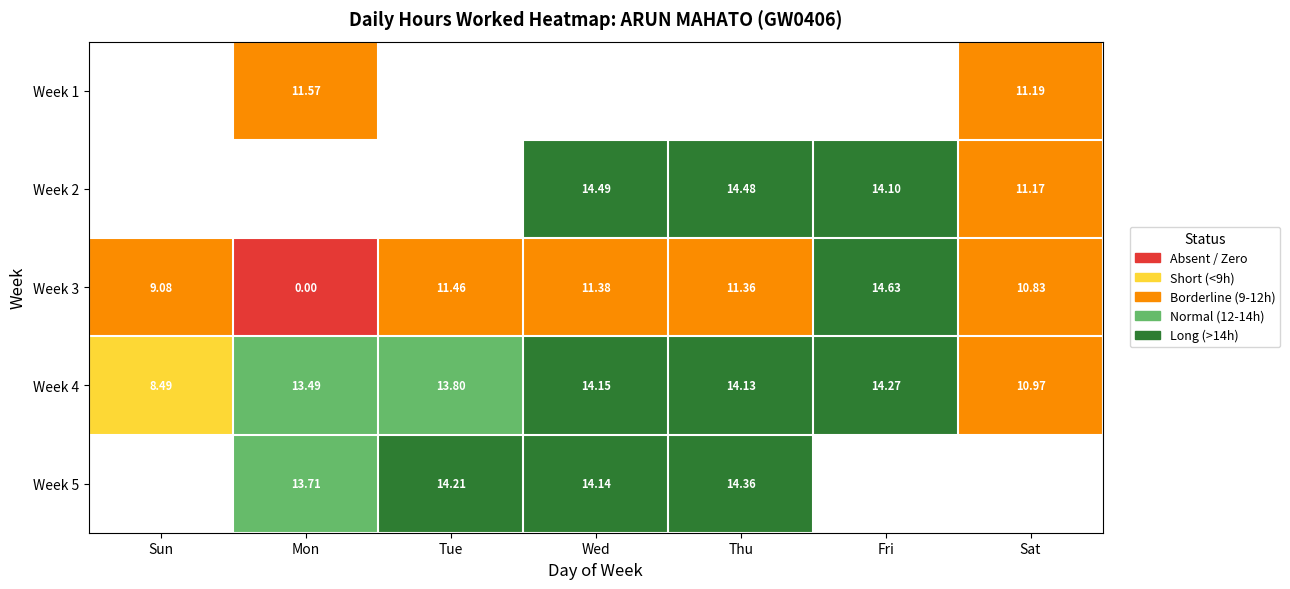

List the labels in order of Week 4 value, largest first.

Fri, Wed, Thu, Tue, Mon, Sat, Sun